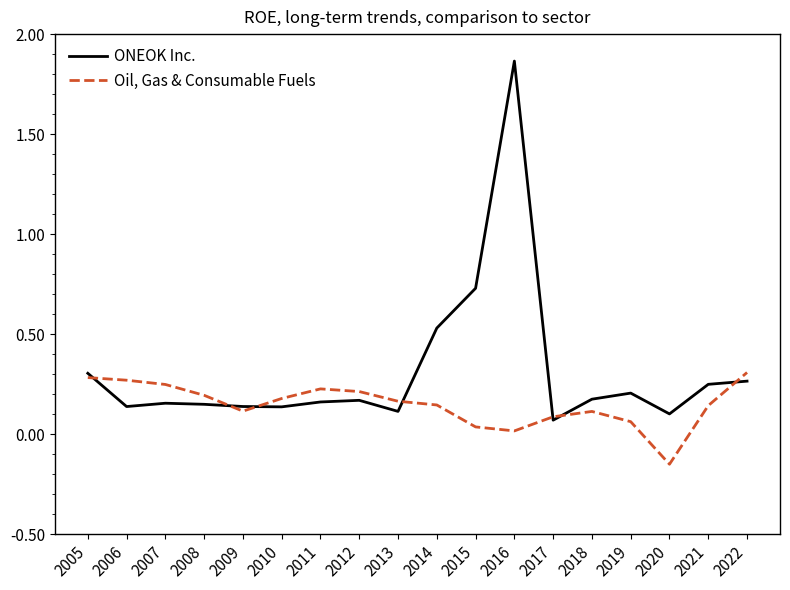

Rank the series at 2014 from highest to lowest value.

ONEOK Inc., Oil, Gas & Consumable Fuels